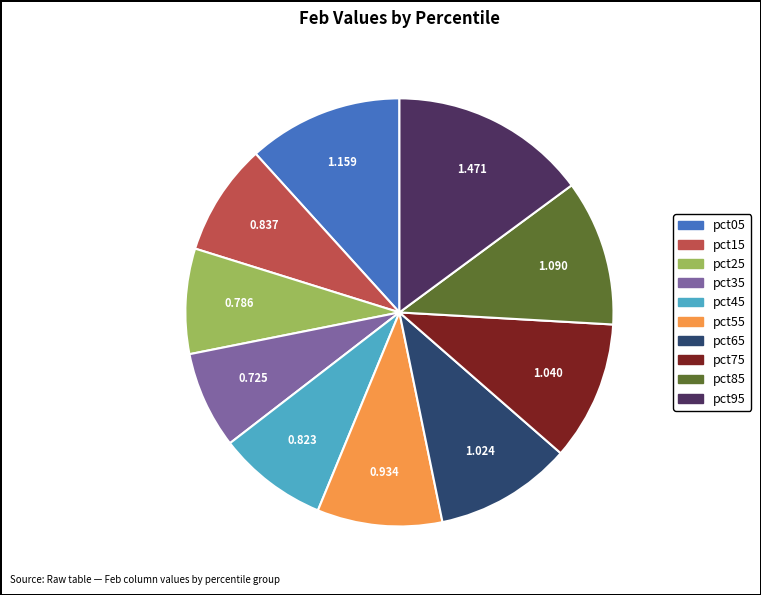

Combined, do pct45 and pct25 account for over 50%?

No